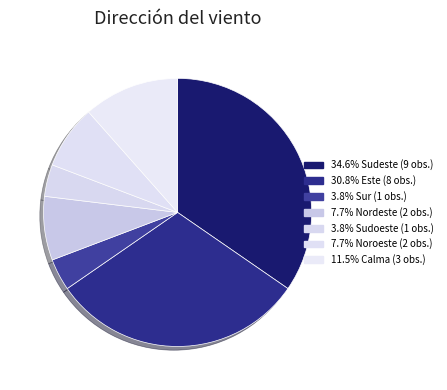

How many segments does this pie chart have?

7